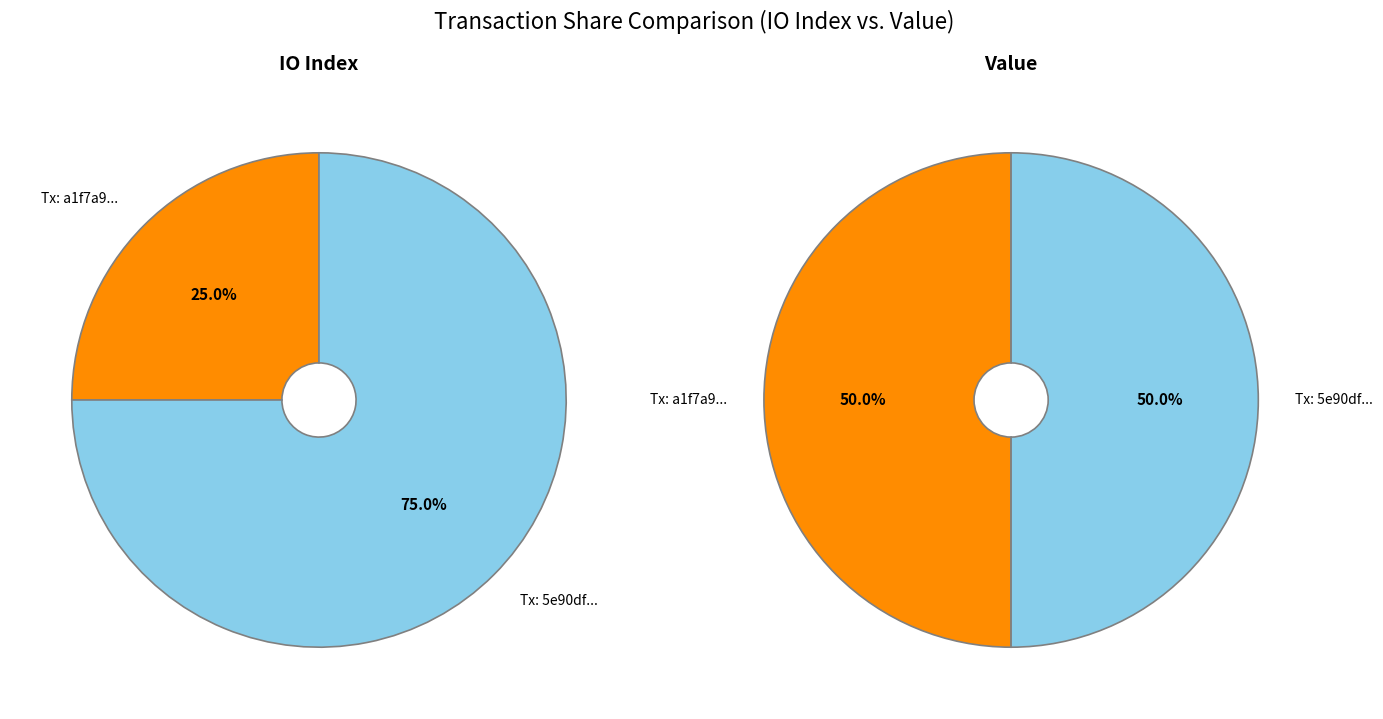

Combined, do values_io_index and values_value account for over 50%?

Yes